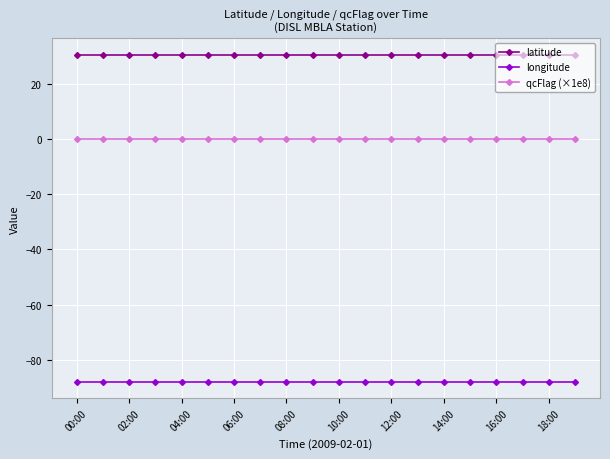

Does the chart display data point markers on the line(s)?

Yes